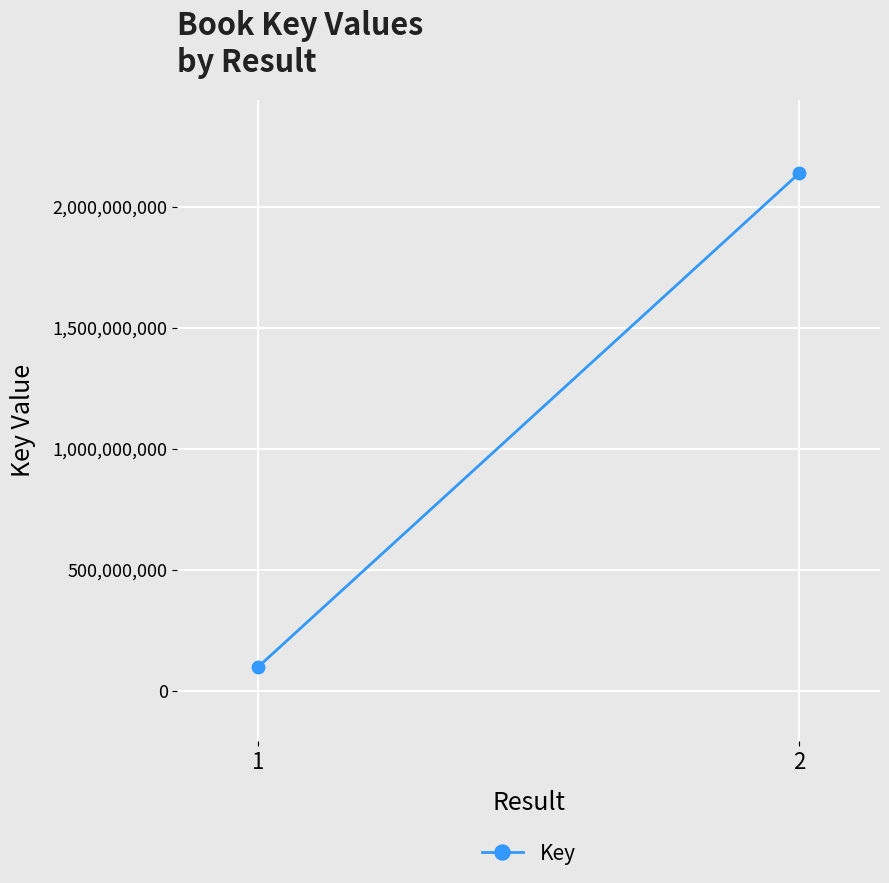

The chart shows a value of 100224352 at 1. True or false?

True